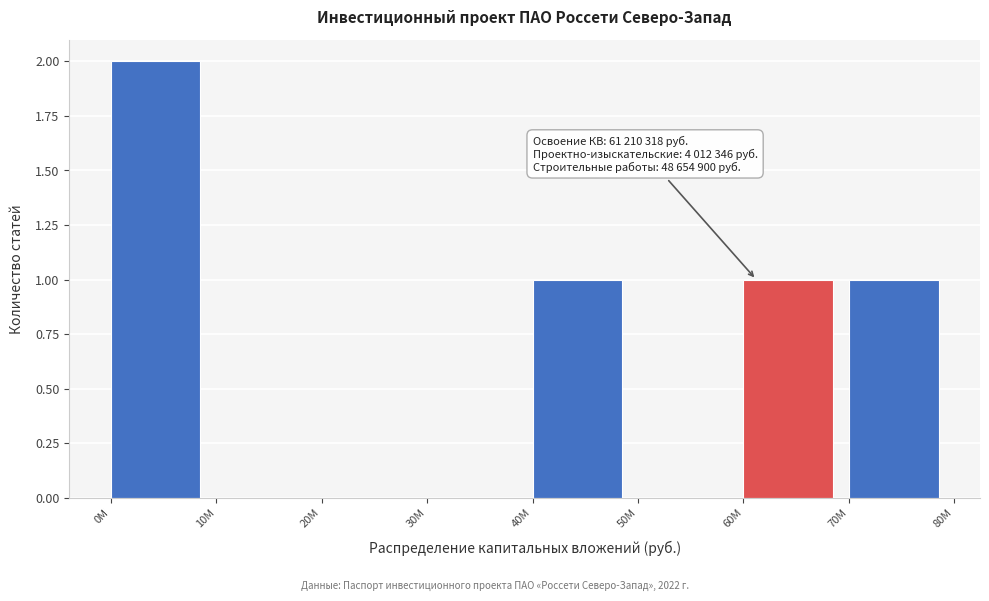

Reading left to right, extract all data points from this chart.

0M=2	10M=0	20M=0	30M=0	40M=1	50M=0	60M=1	70M=1